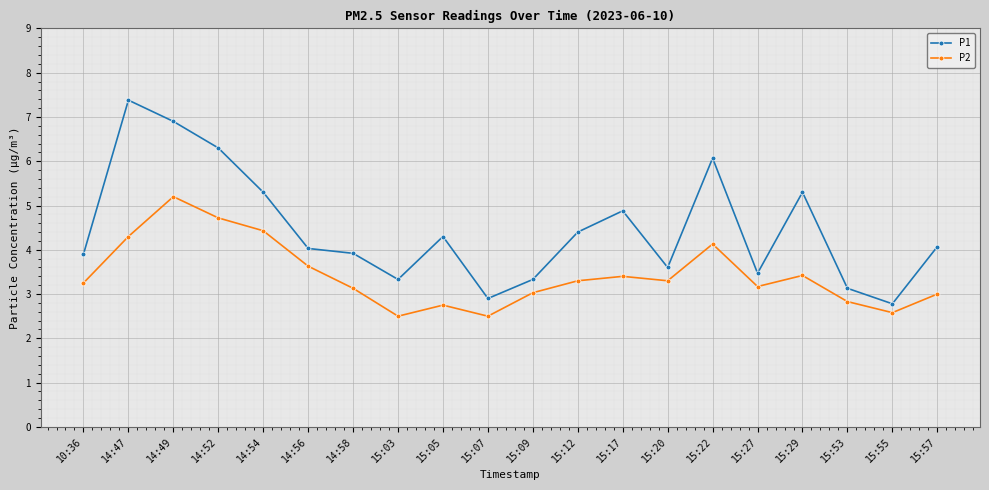

Count the number of categories in the chart.

20